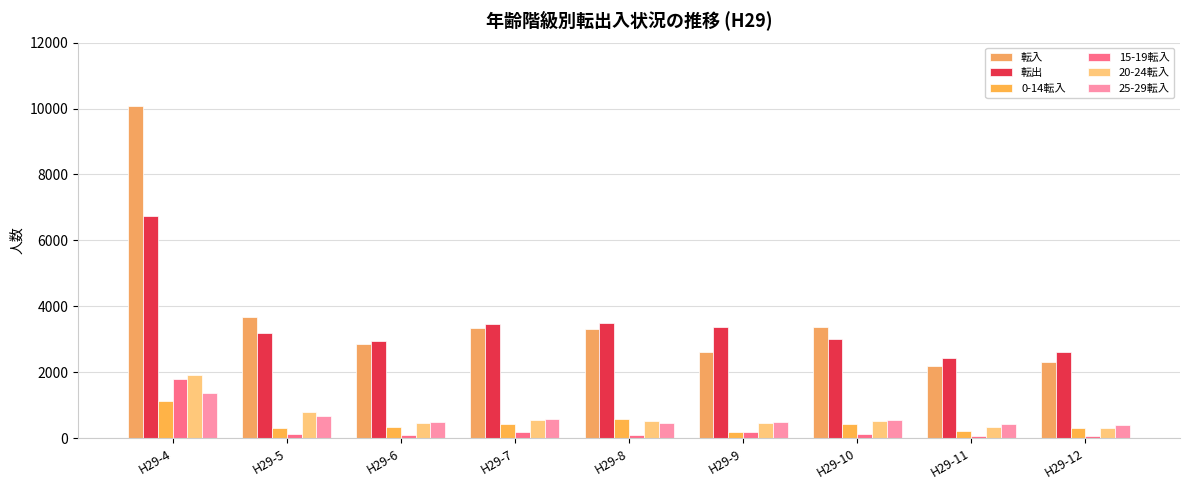

What is the difference between the maximum and minimum values in the 15-19転入 series?

1731